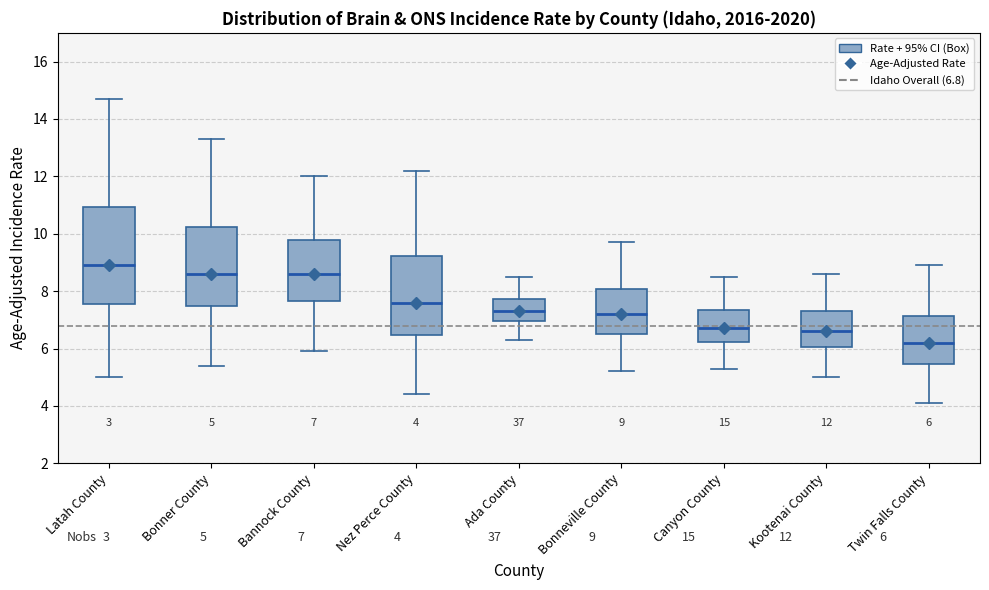

Comparing the boxes themselves (not the whiskers), which one is the tallest?

Latah County